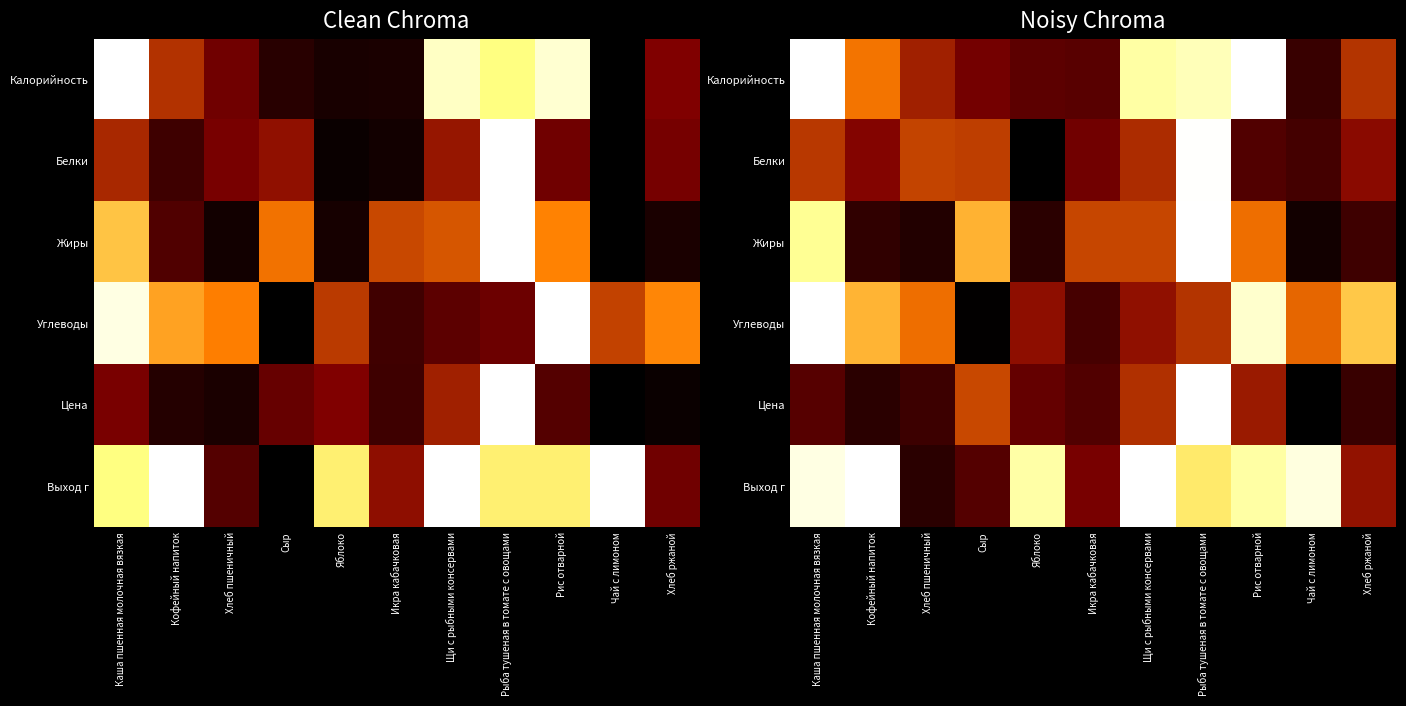

Rank the series by their maximum value, from highest to lowest.

Калорийность, Жиры, Углеводы, Цена, Выход г, Белки